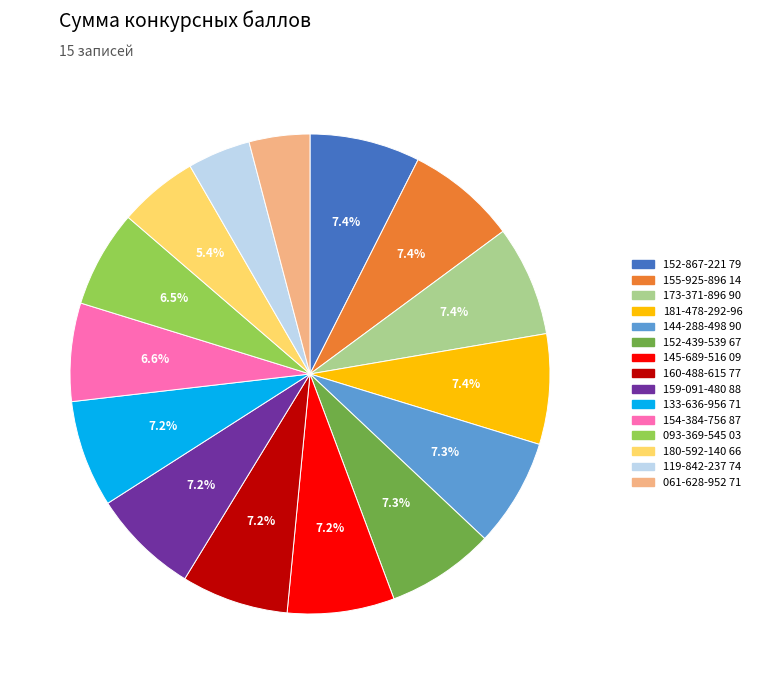

Does 133-636-956 71 represent more than half of the total?

No